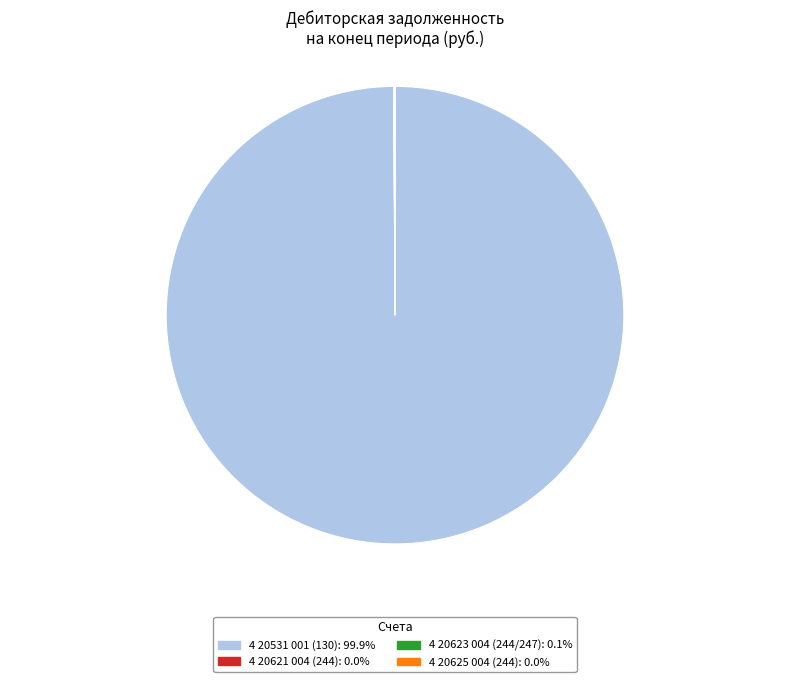

Is there a majority slice in this chart?

Yes